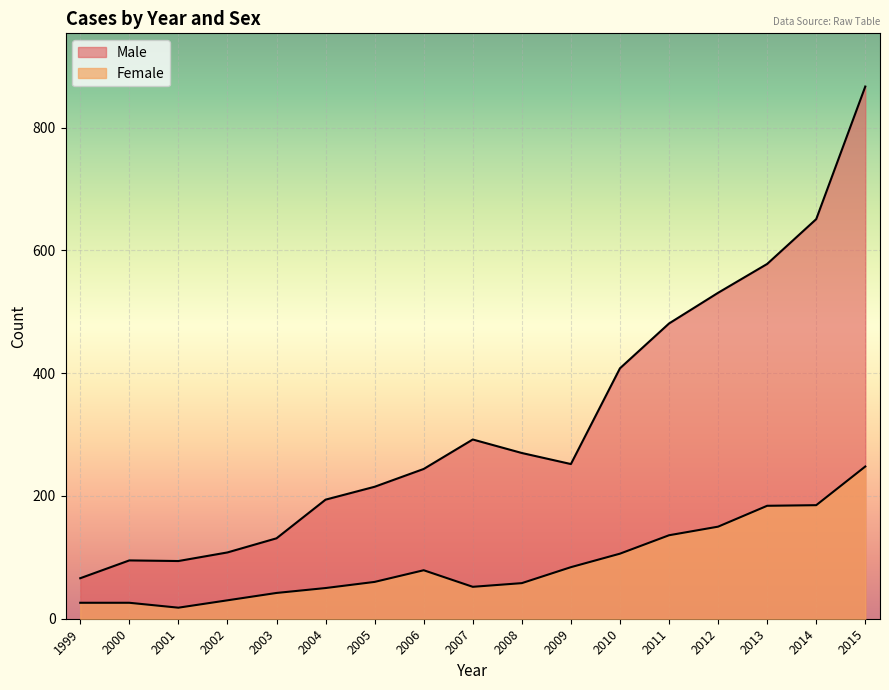

Reading left to right, transcribe all the data shown in this chart.

Male: 1999=66	2000=95	2001=94	2002=108	2003=131	2004=194	2005=215	2006=244	2007=292	2008=270	2009=252	2010=408	2011=481	2012=531	2013=578	2014=651	2015=867
Female: 1999=26	2000=26	2001=18	2002=30	2003=42	2004=50	2005=60	2006=79	2007=52	2008=58	2009=84	2010=106	2011=136	2012=150	2013=184	2014=185	2015=248